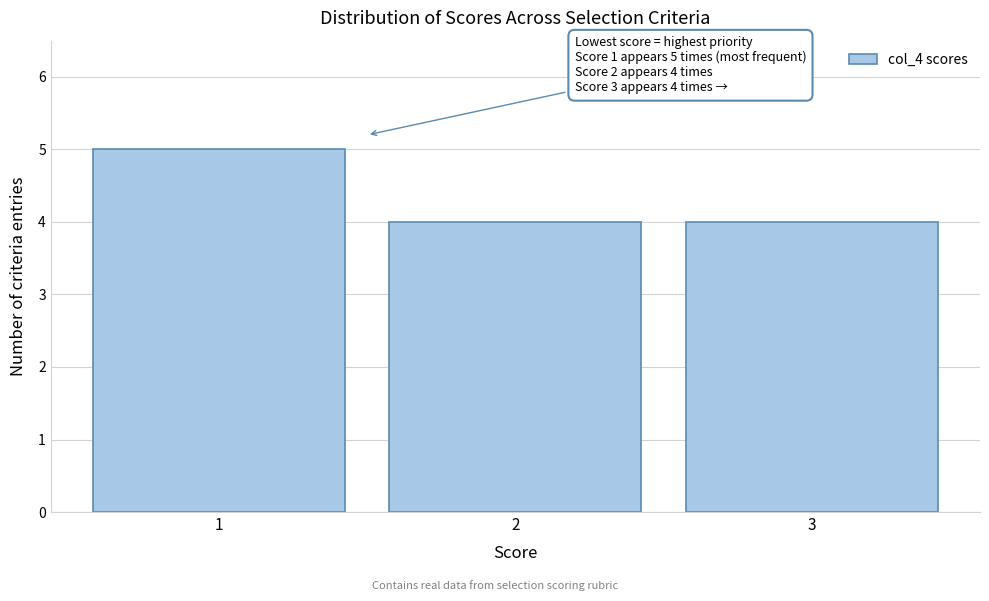

Over which range of the x-axis is the bar tallest?

0.5 to 1.5